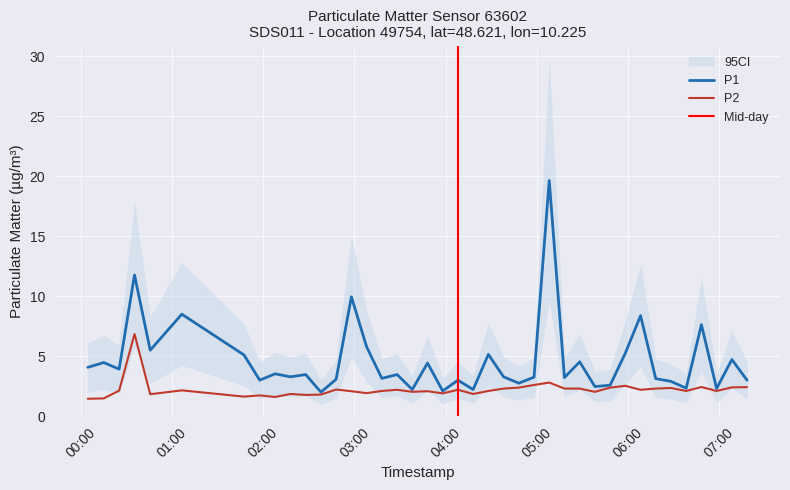

In P1, how many points are higher than both neighbors (excluding endpoints)?

15